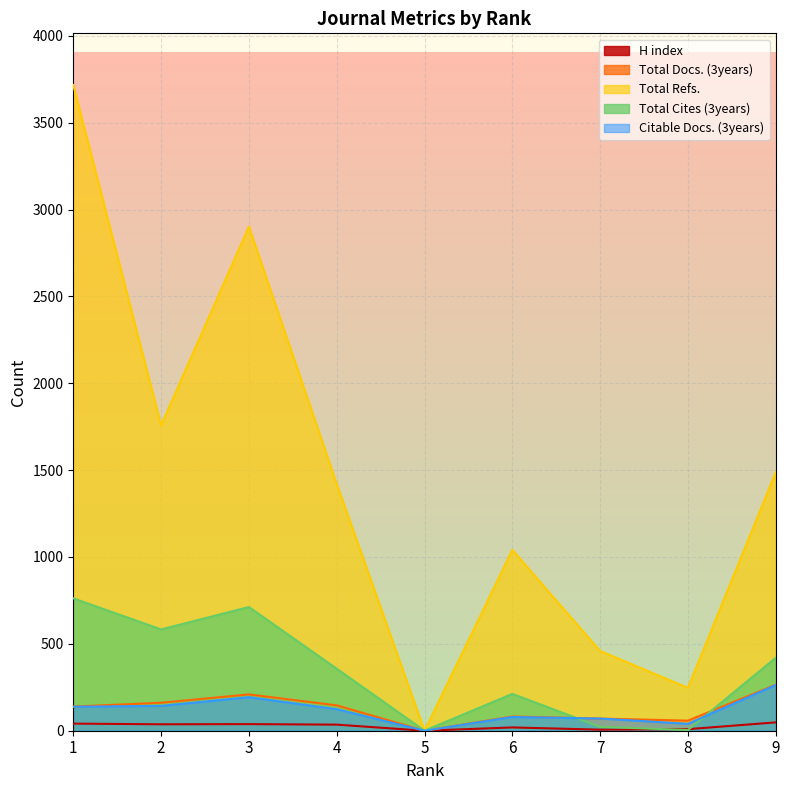

At 7, list the series in order from largest to smallest.

Total Refs., Total Docs. (3years), Citable Docs. (3years), Total Cites (3years), H index